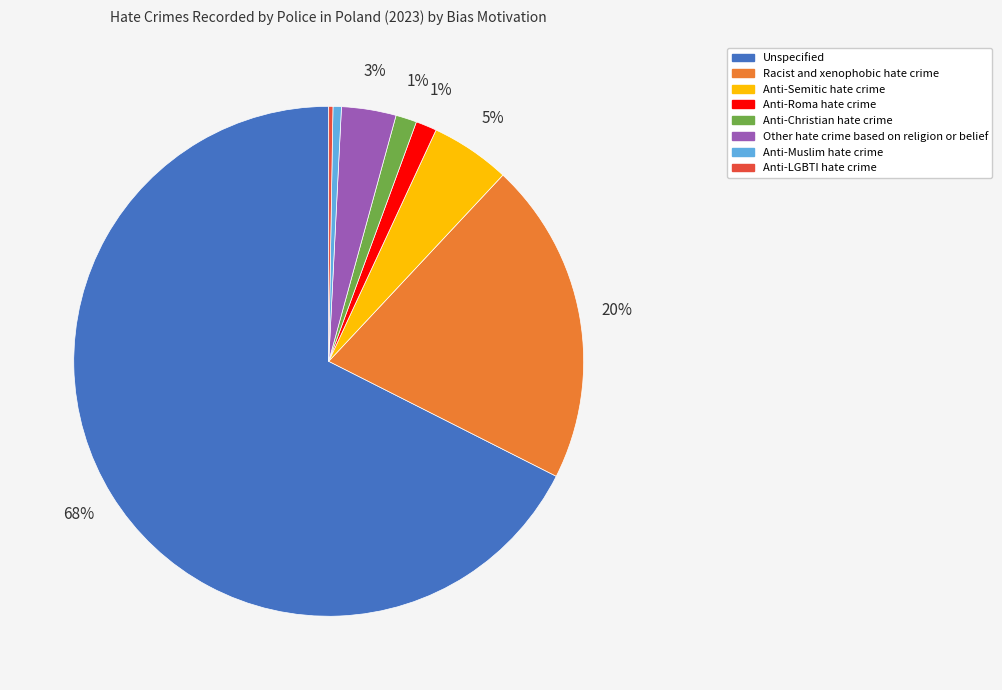

To the nearest percent, what is the average slice percentage?

12%